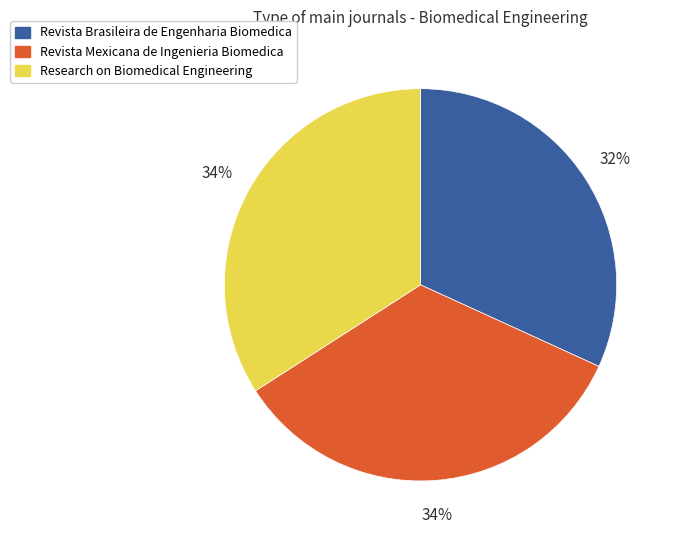

To the nearest percent, what is the average slice percentage?

33%